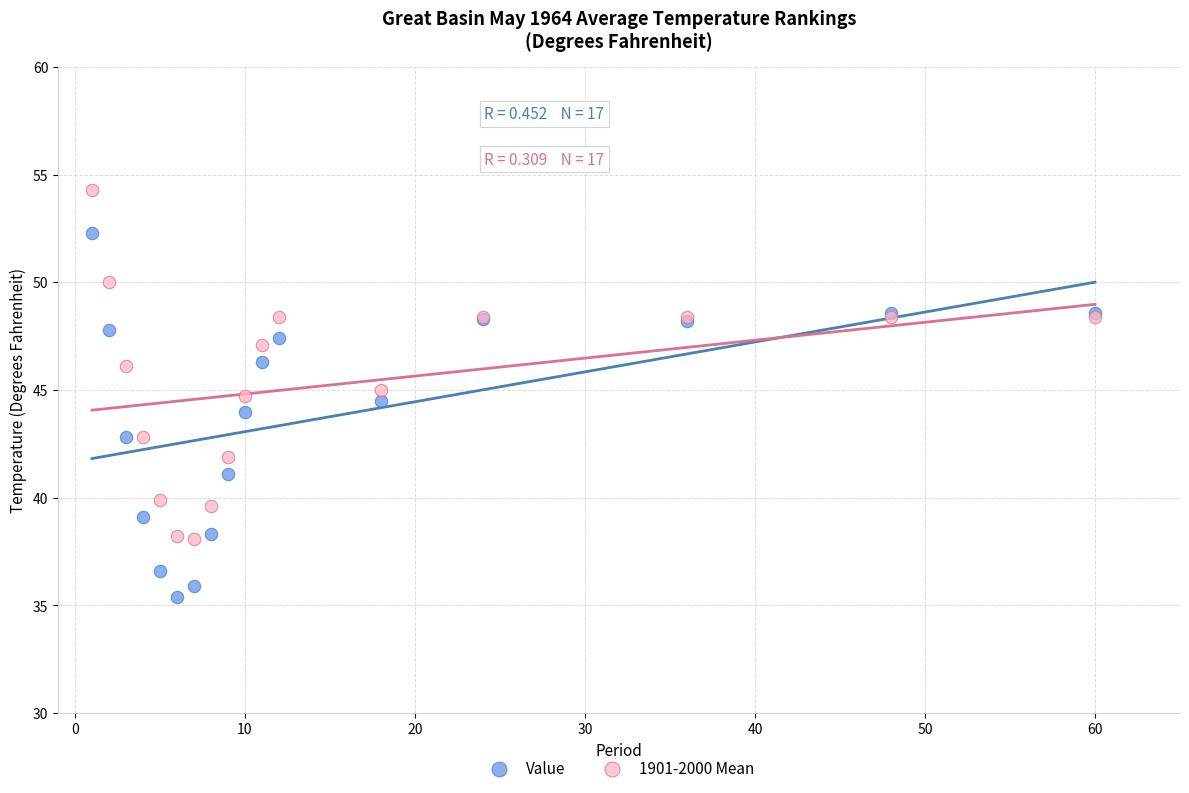

Which series reaches the maximum Y coordinate?

1901-2000 Mean